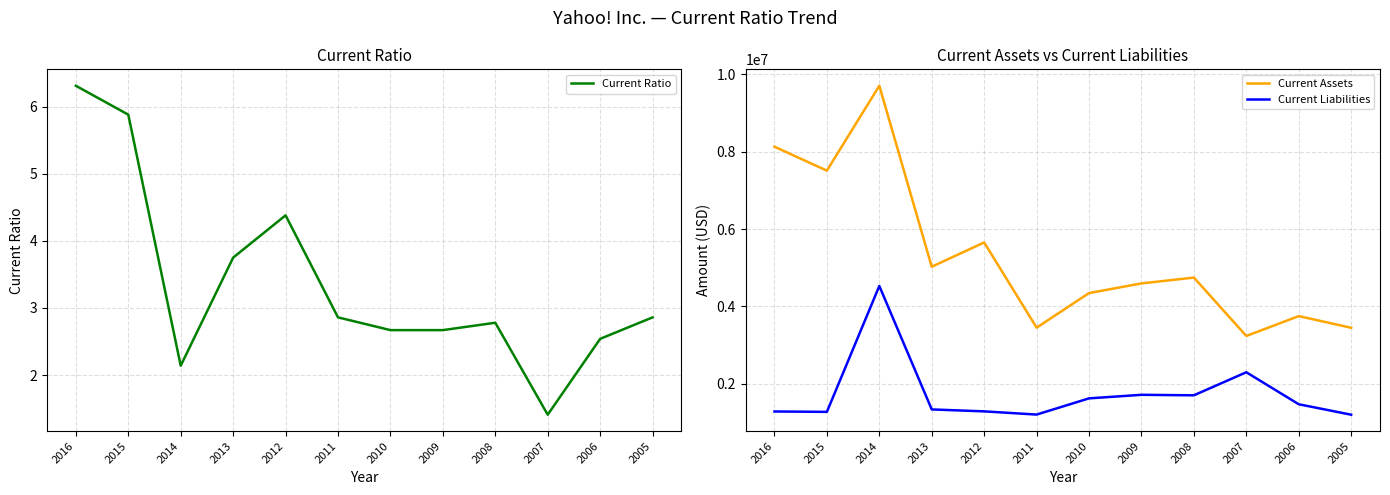

At which label is Current Ratio closest to 3?

2011